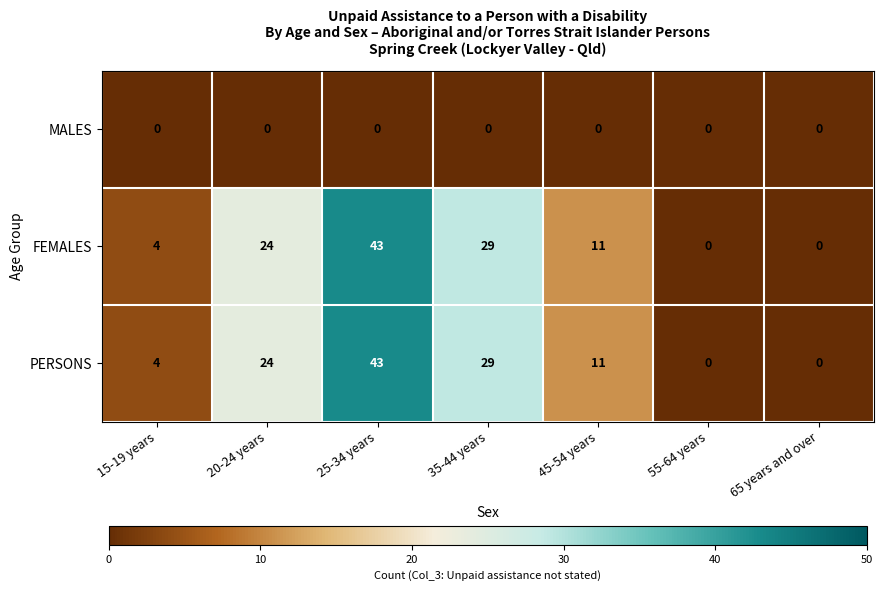

Which category has the highest value across all series?

25-34 years